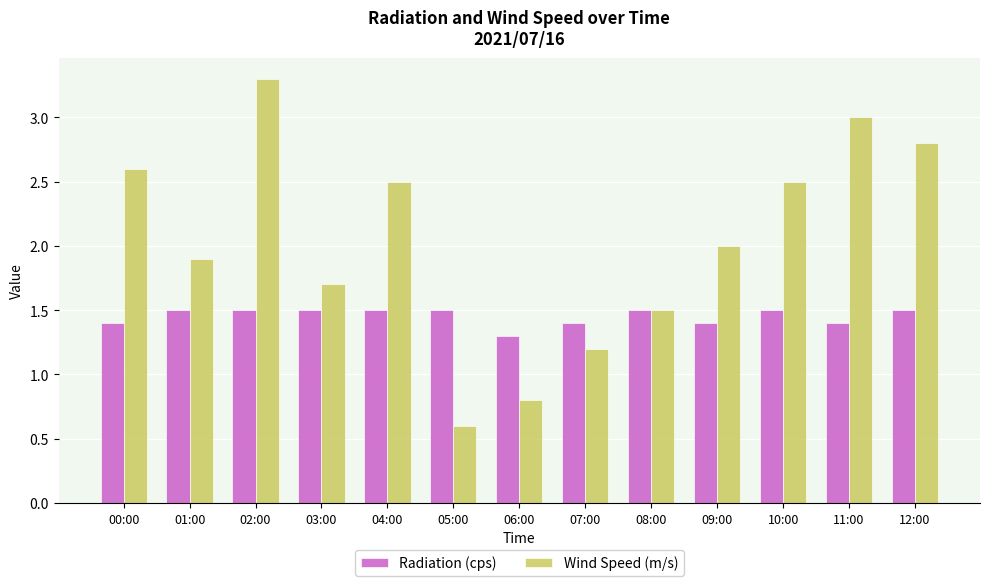

Is the value of Radiation (cps) at 04:00 greater than the value of Wind Speed (m/s) at 06:00?

Yes